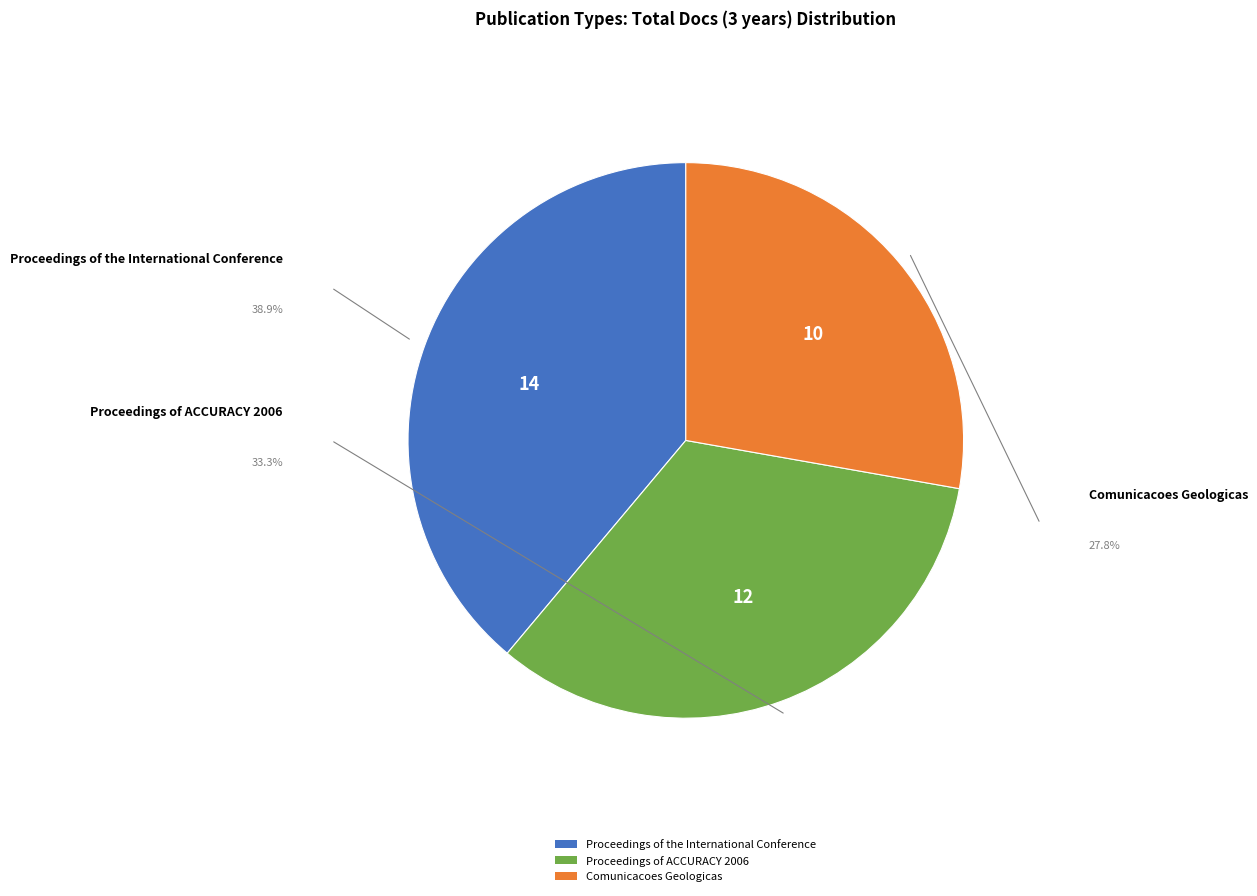

Count the number of slices in the pie.

3